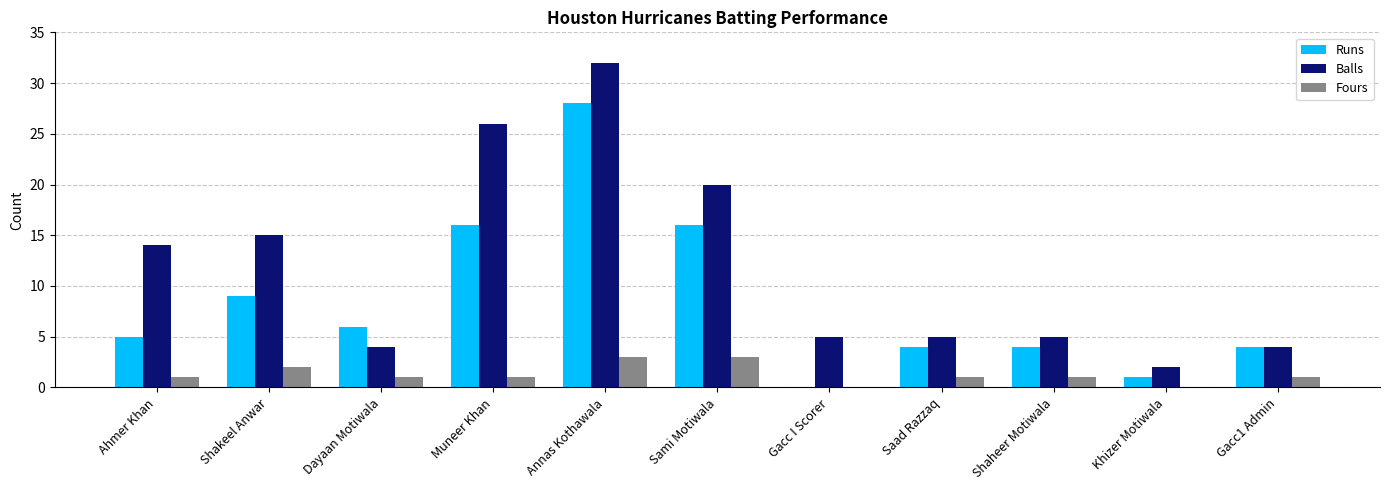

Where is Balls nearest to the value 17?

Shakeel Anwar